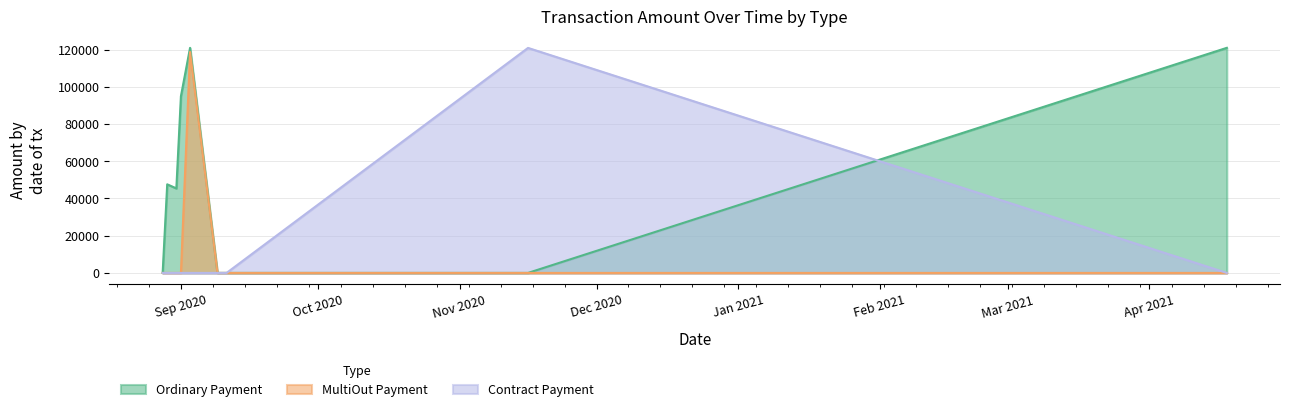

Which series has the largest total across all categories?

Ordinary Payment